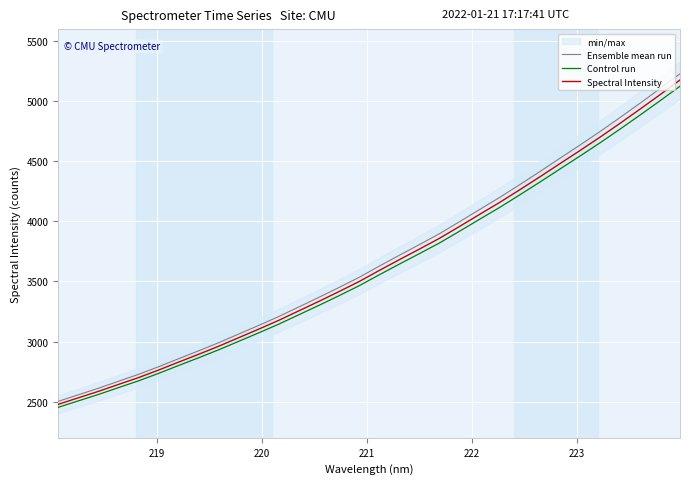

How many values in the Ensemble mean run series exceed 3627?

16